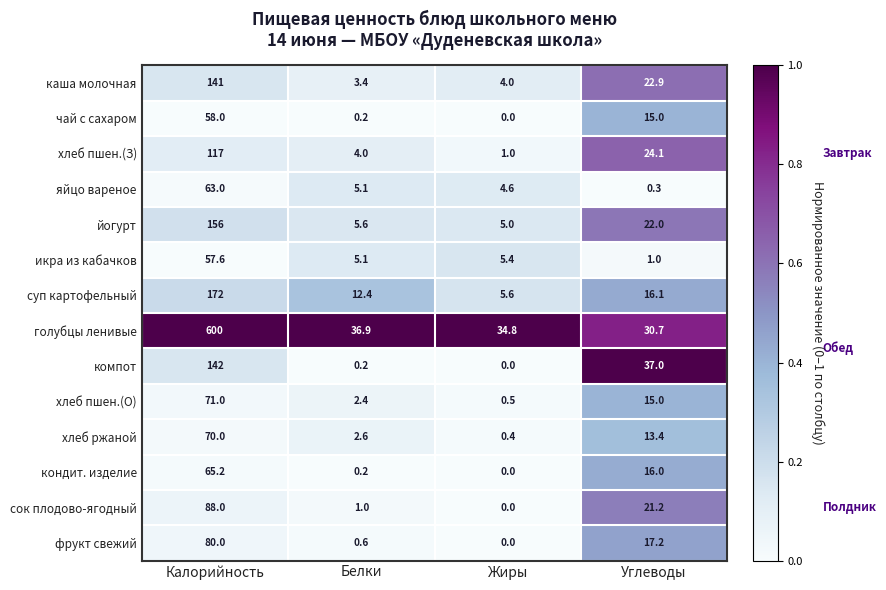

At which category is the sum across all series the highest?

Калорийность